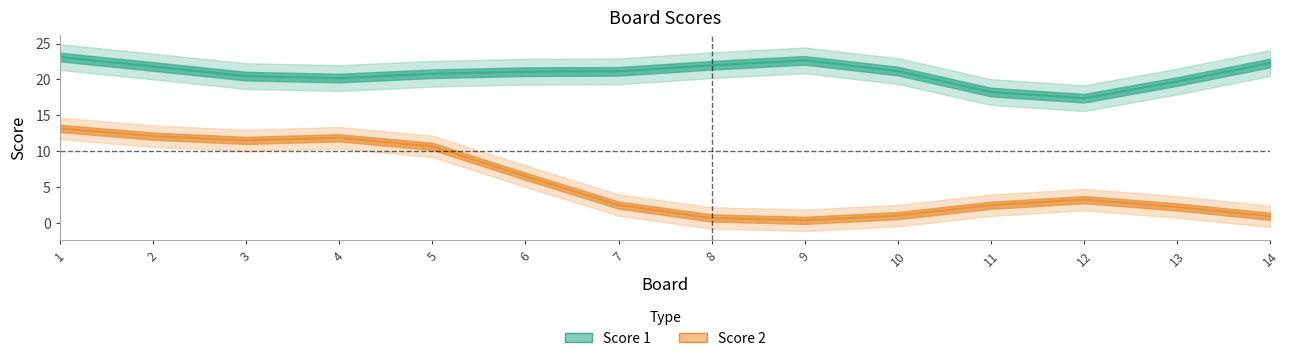

The Score 2 series shows 15 at 9. True or false?

False